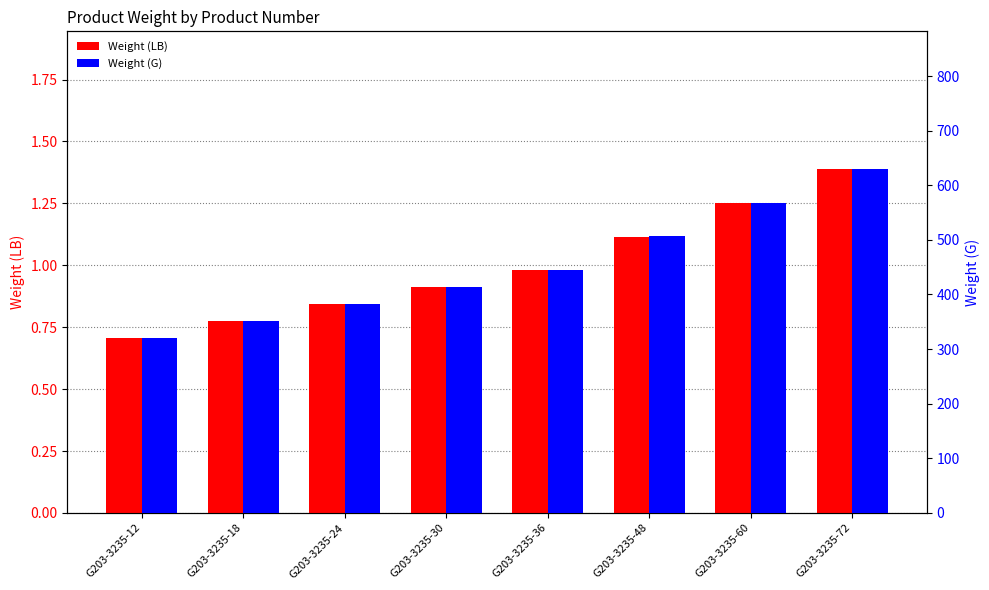

Which label corresponds to the largest value in the chart?

G203-3235-72